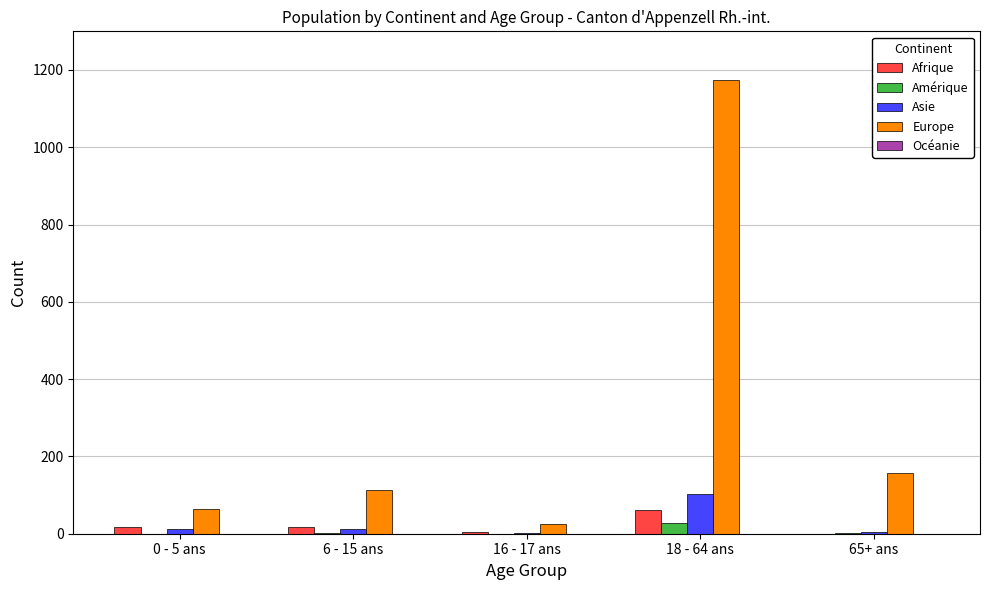

What is the total value across all series at 65+ ans?

164